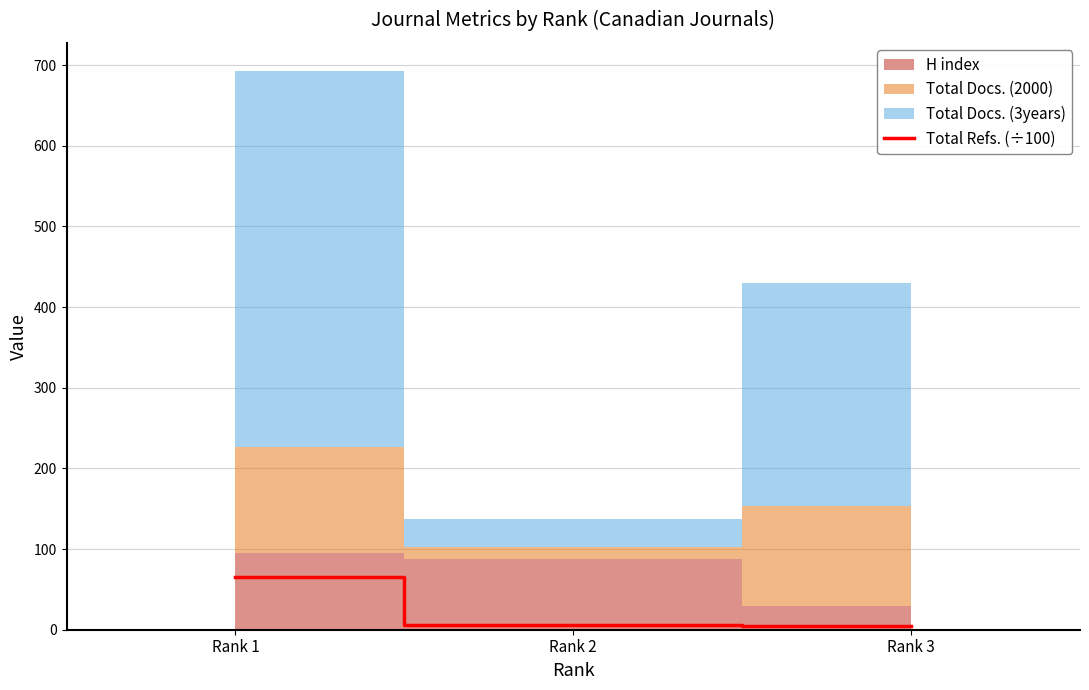

What is the smallest value displayed?

4.5